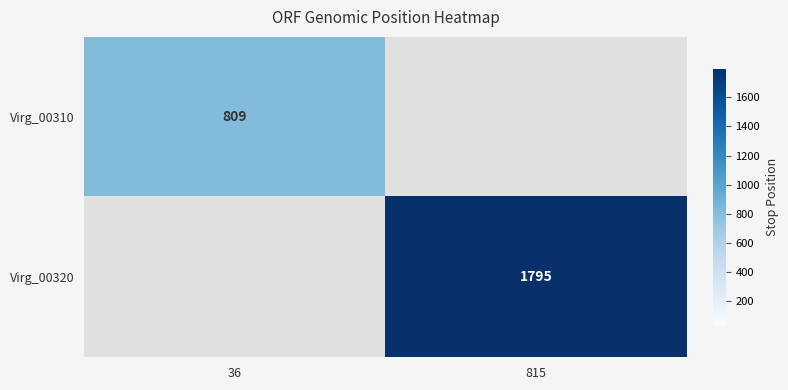

Count the number of categories in the chart.

2